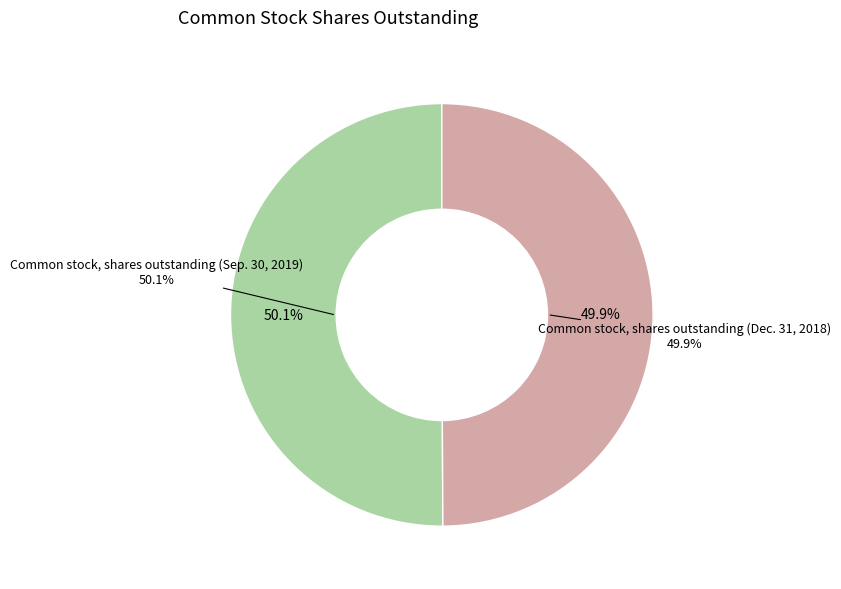

What is the change in value from Common stock, shares outstanding (Sep. 30, 2019) to Common stock, shares outstanding (Dec. 31, 2018)?

-144812